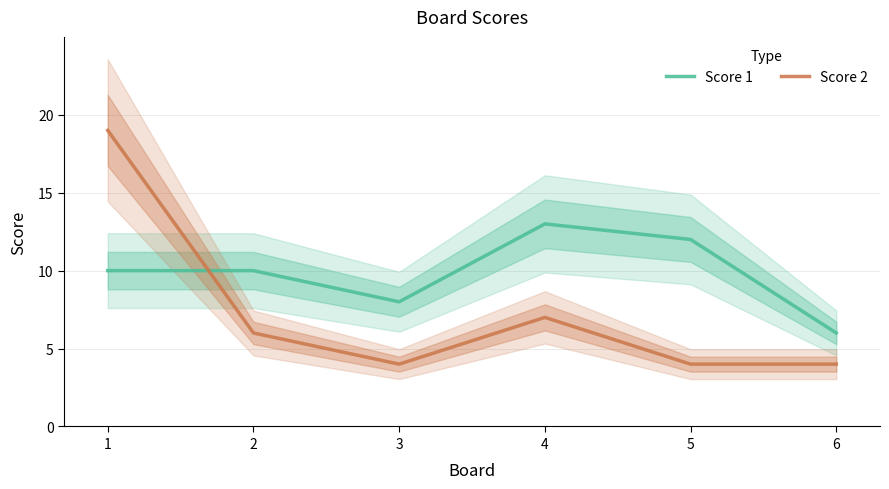

What is the total value across all series at 5?

16